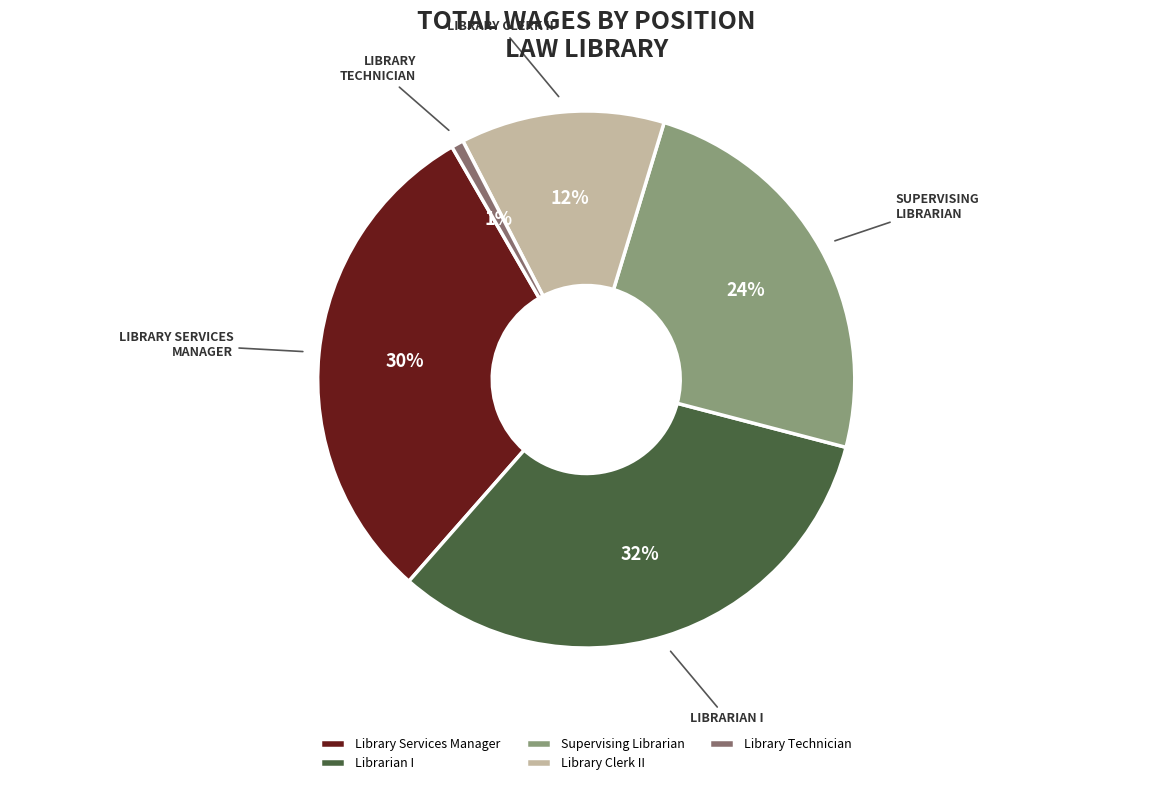

How many slices are in this pie chart?

5